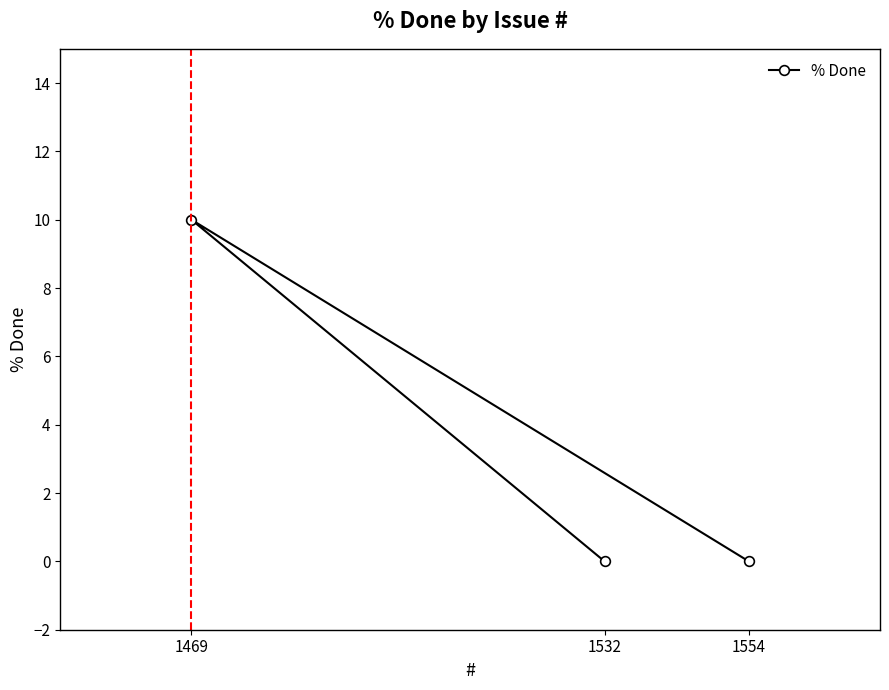

How many lines are shown in the chart?

1